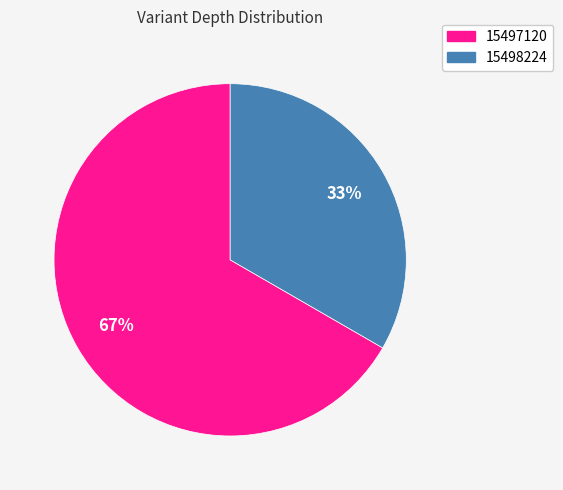

How many segments does this pie chart have?

2